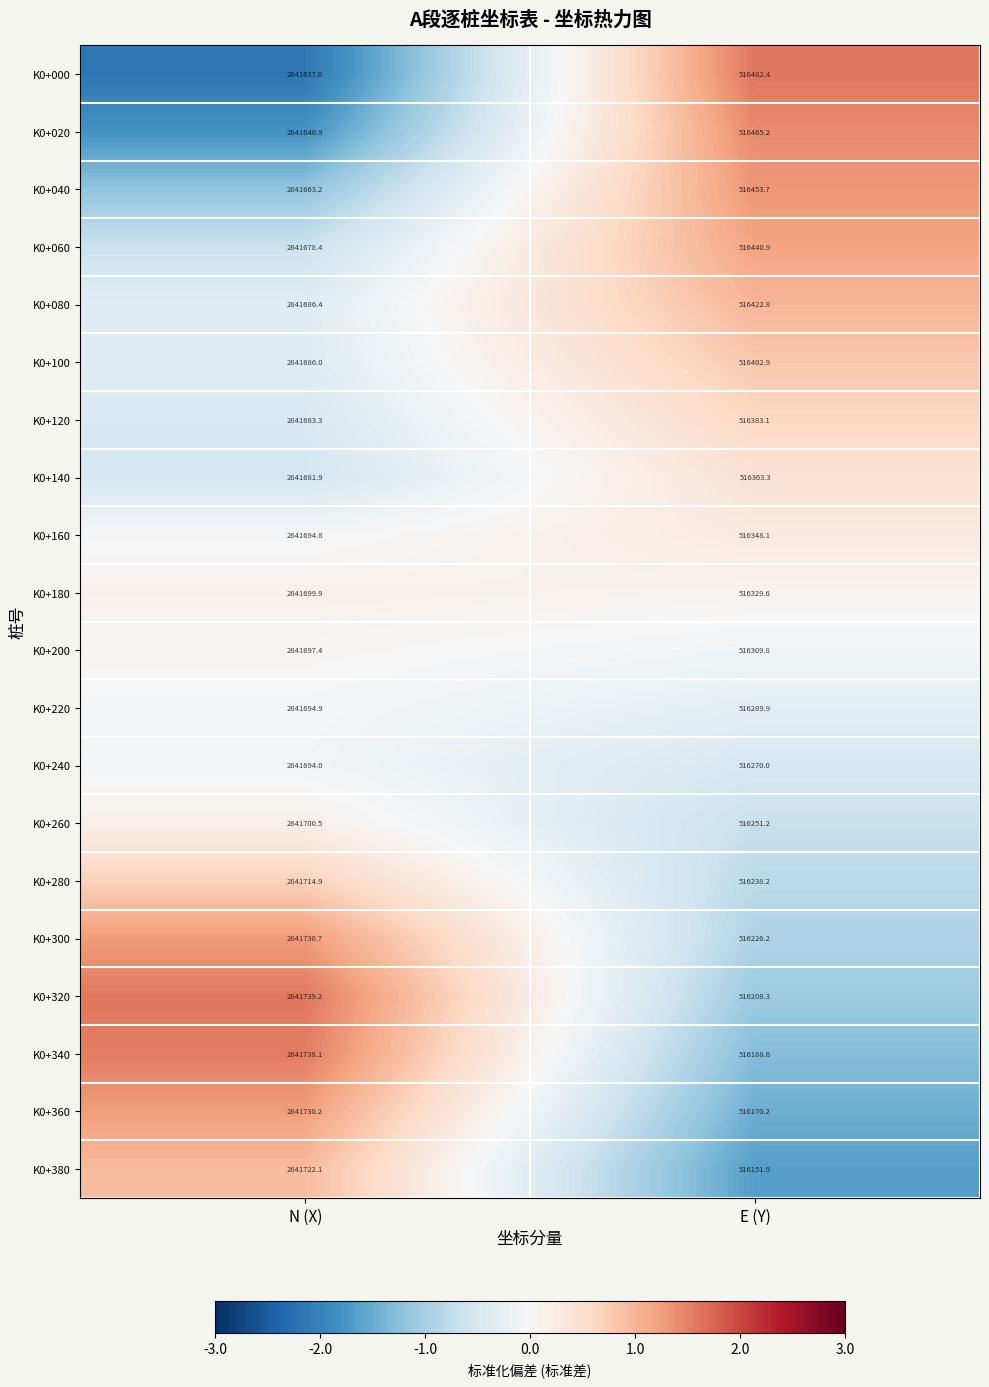

At E (Y), list the series in order from smallest to largest.

K0+380, K0+360, K0+340, K0+320, K0+300, K0+280, K0+260, K0+240, K0+220, K0+200, K0+180, K0+160, K0+140, K0+120, K0+100, K0+080, K0+060, K0+040, K0+020, K0+000